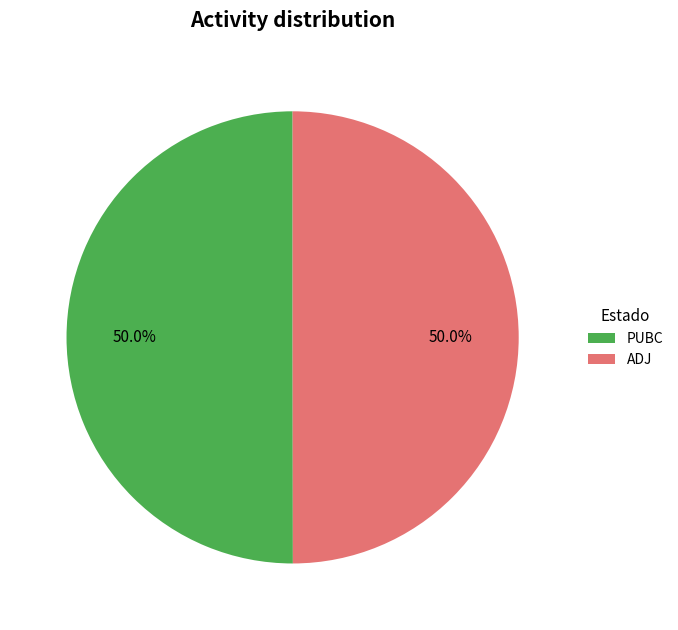

What percentage is NOT represented by ADJ?

50.0%